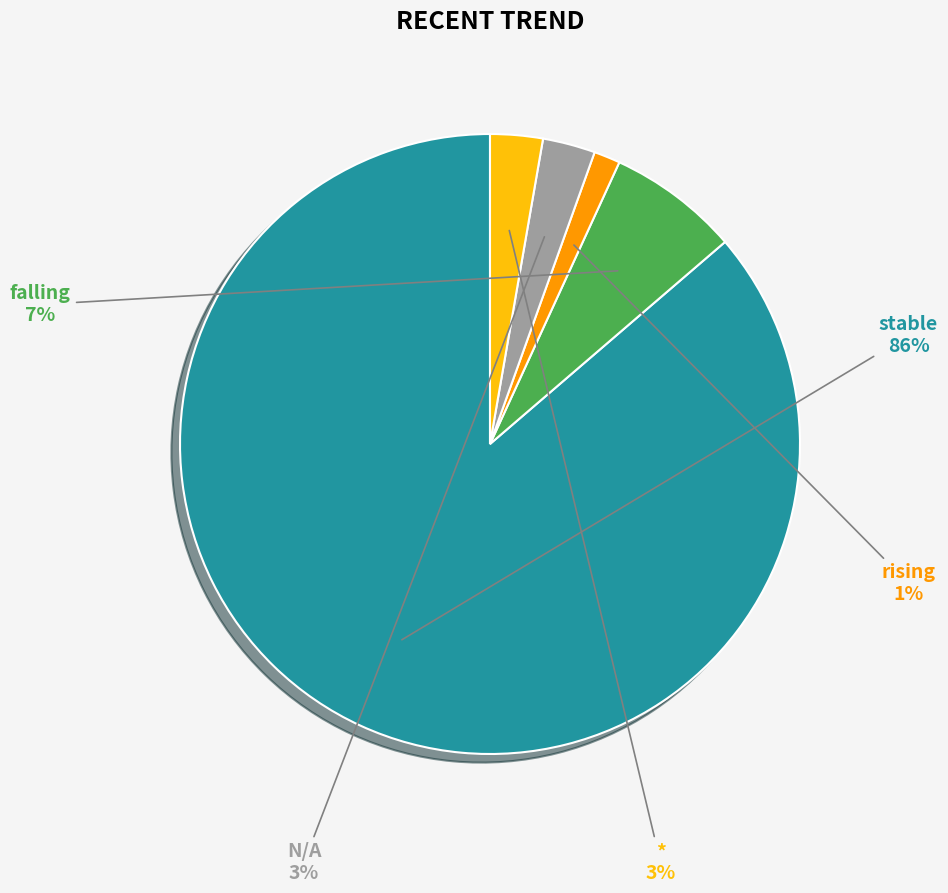

To the nearest percent, what is the average slice percentage?

20%